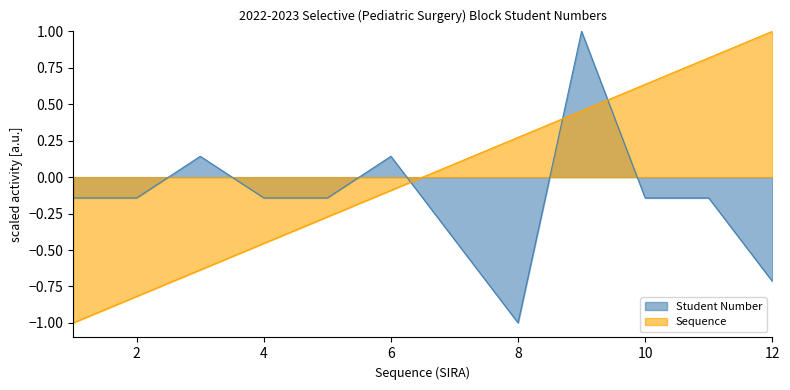

True or false: Sequence has more than 1 points higher than both neighbors.

False